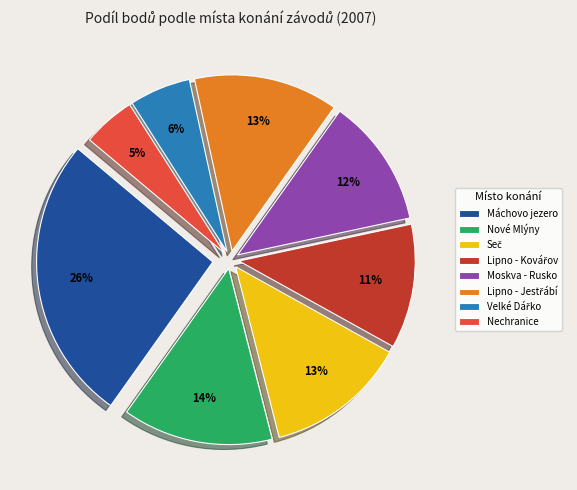

Which slice is the smallest?

Nechranice